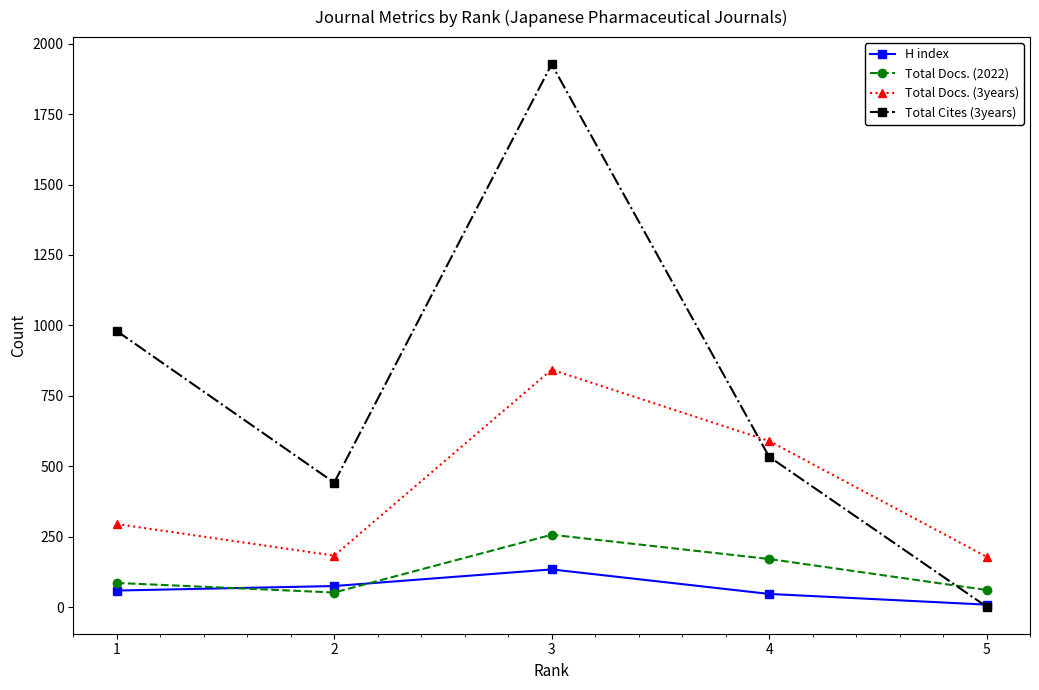

Which series has the widest spread of values?

Total Cites (3years)